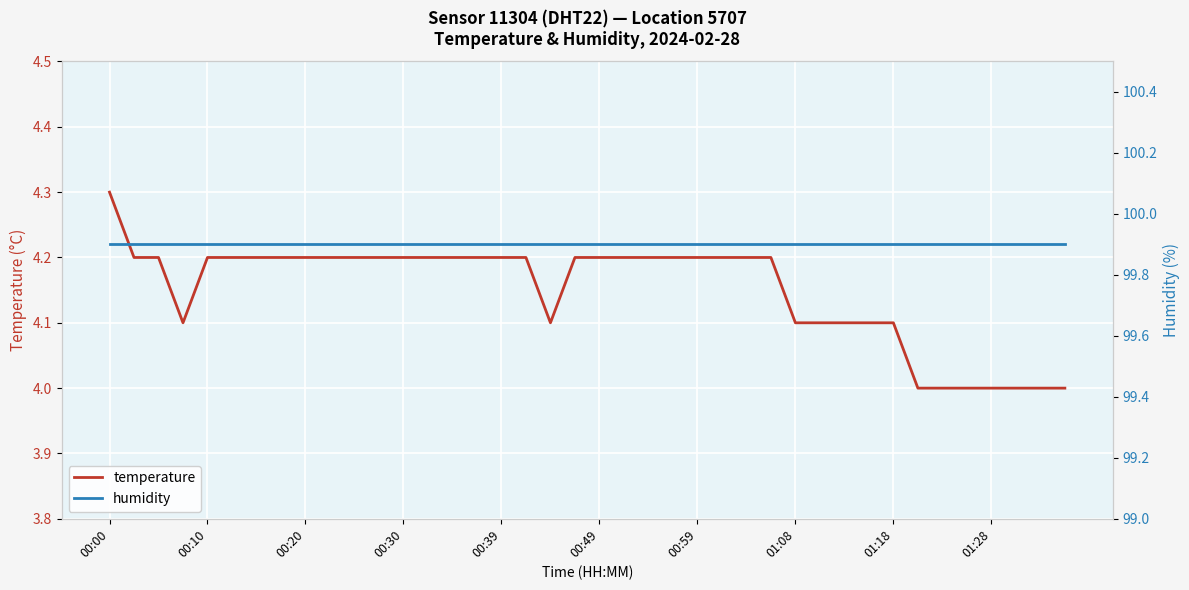

What is the value of the humidity point at the 26th from the left?

99.9